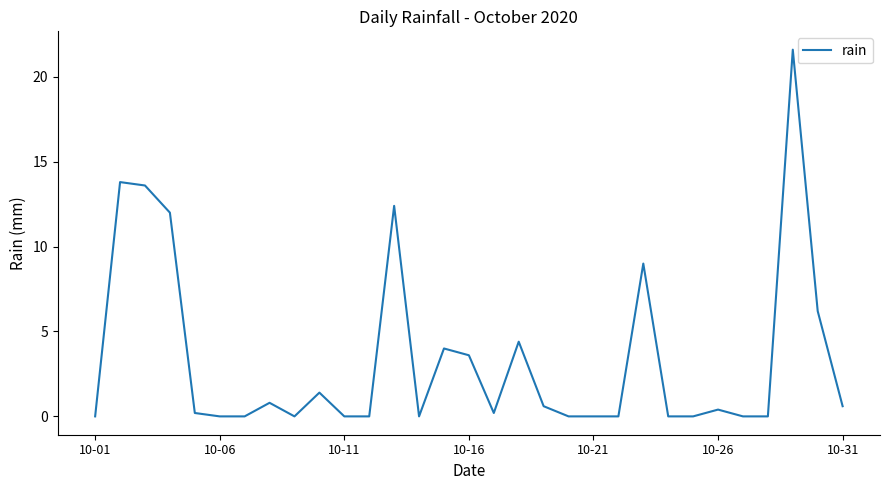

Reading right to left, transcribe all the data shown in this chart.

0.6	6.2	21.6	0.0	0.0	0.4	0.0	0.0	9.0	0.0	0.0	0.0	0.6	4.4	0.2	3.6	4.0	0.0	12.4	0.0	0.0	1.4	0.0	0.8	0.0	0.0	0.2	12.0	13.6	13.8	0.0